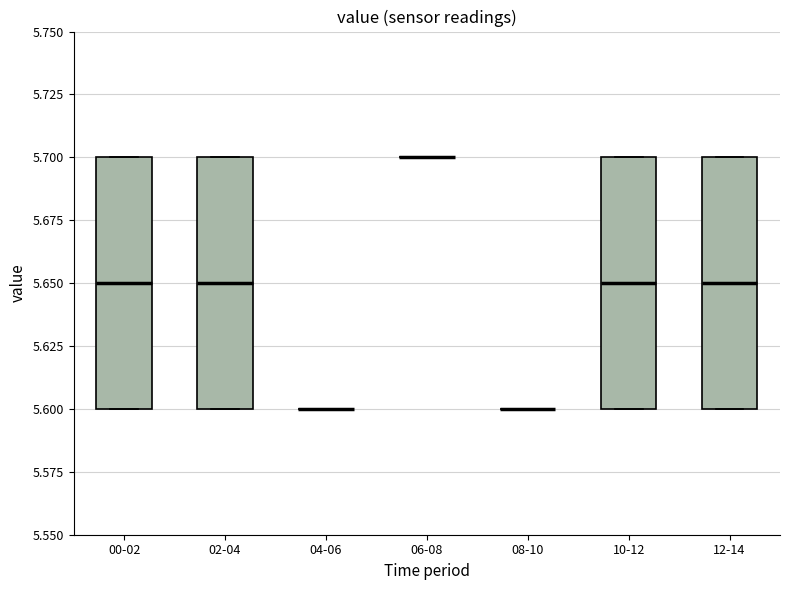

Reading left to right, transcribe this box plot: for each box, give where its median line is, the range the box spans, and where its two whiskers end, as read against the y-axis. The values are not printed on the chart, so give them approximately, as read against the axis.

00-02: median 5.65, box 5.60 to 5.70, whiskers 5.60 to 5.70
02-04: median 5.65, box 5.60 to 5.70, whiskers 5.60 to 5.70
04-06: box collapsed to a line at 5.60, whiskers 5.60 to 5.60
06-08: box collapsed to a line at 5.70, whiskers 5.70 to 5.70
08-10: box collapsed to a line at 5.60, whiskers 5.60 to 5.60
10-12: median 5.65, box 5.60 to 5.70, whiskers 5.60 to 5.70
12-14: median 5.65, box 5.60 to 5.70, whiskers 5.60 to 5.70